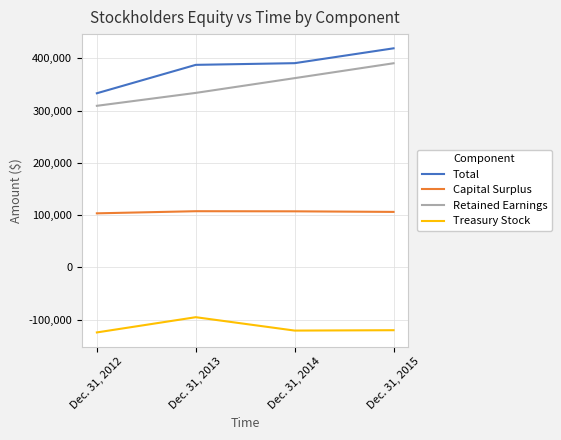

Does the chart have visible grid lines?

Yes